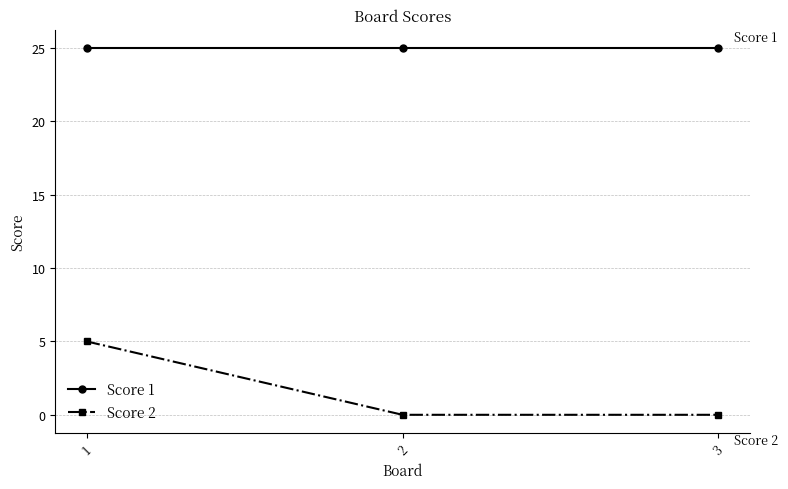

The value of Score 2 at 1 is 5. True or false?

True